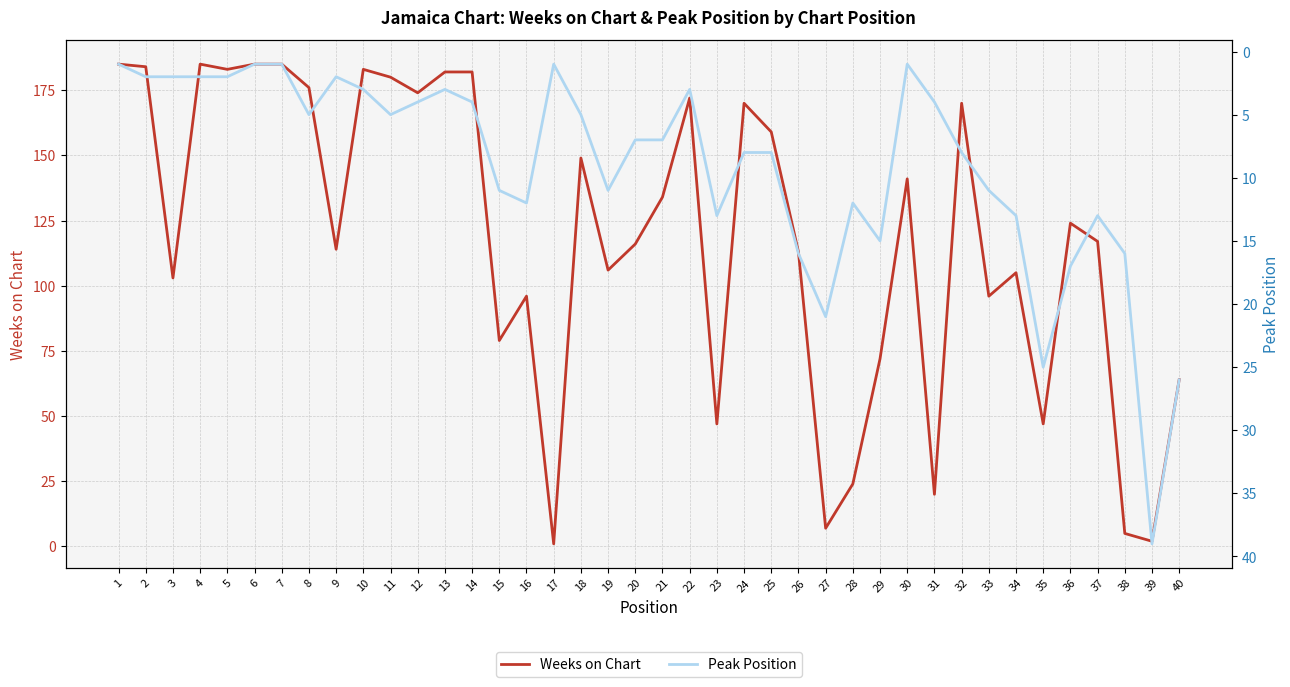

What is the difference between the second highest and minimum values in the Weeks on Chart series?

184